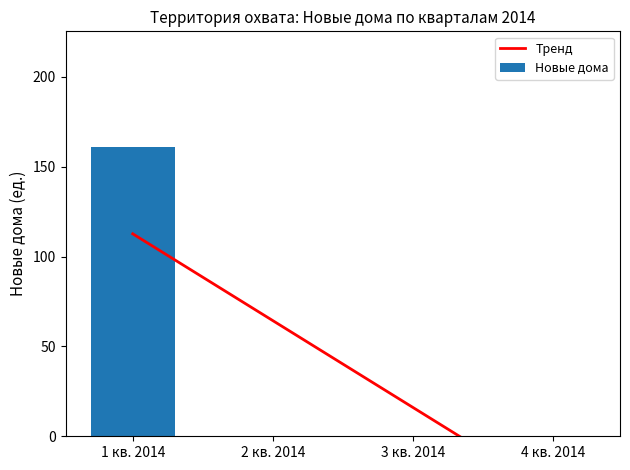

List the labels in order of value, largest first.

1 кв. 2014, 2 кв. 2014, 3 кв. 2014, 4 кв. 2014